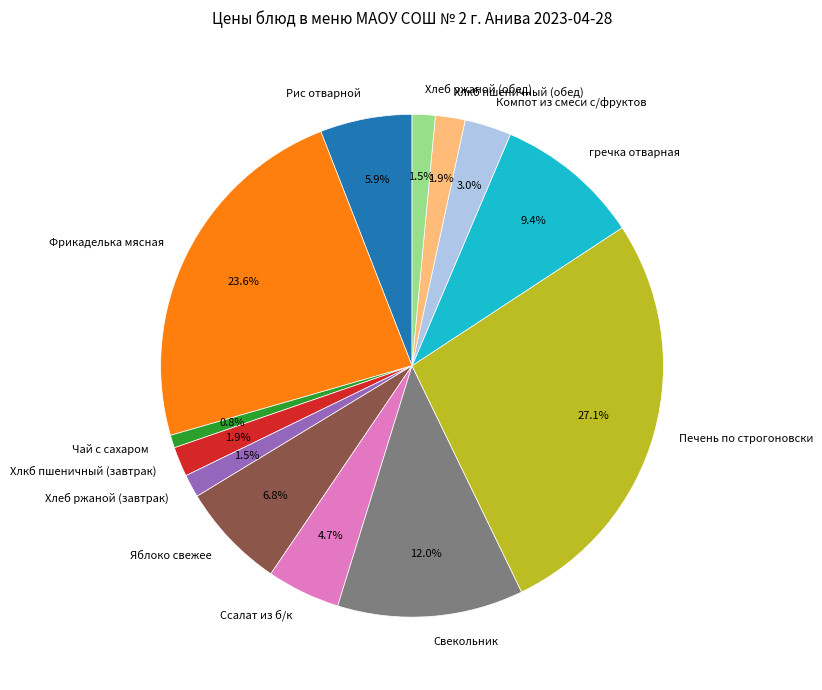

How much of the chart is everything except Компот из смеси с/фруктов?

97.0%